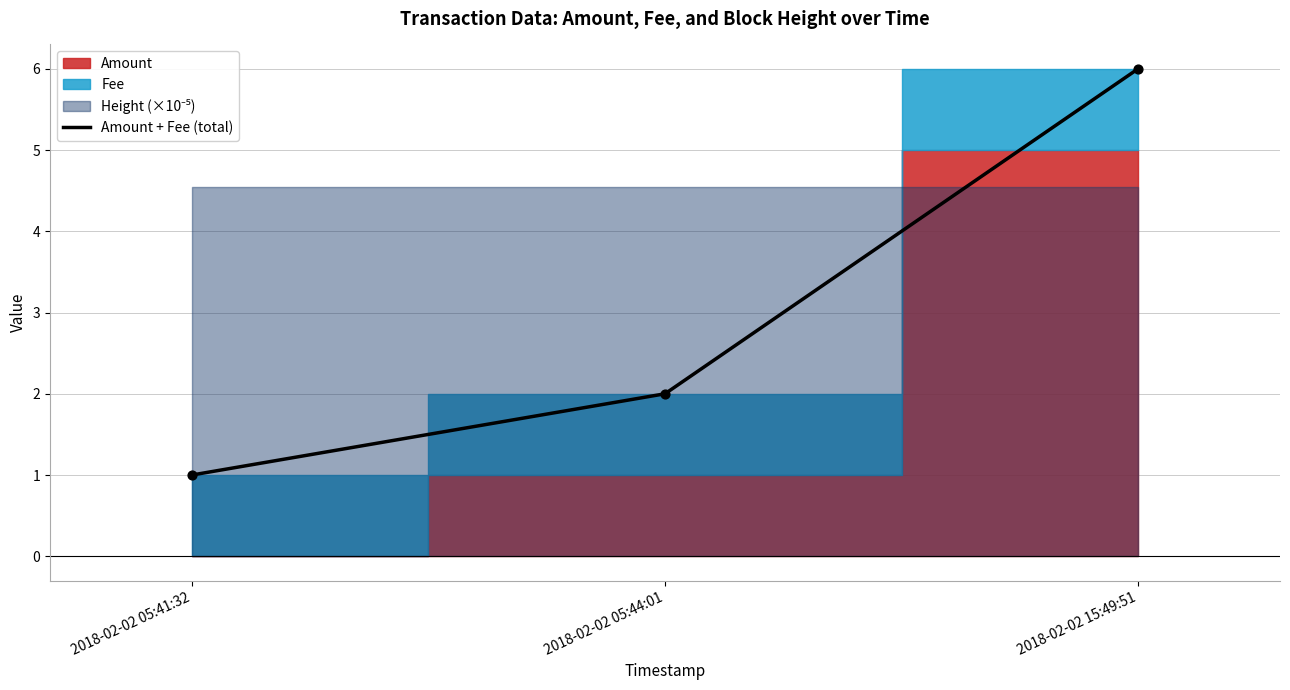

What is the change in value from 2018-02-02 05:44:01 to 2018-02-02 15:49:51?

+4